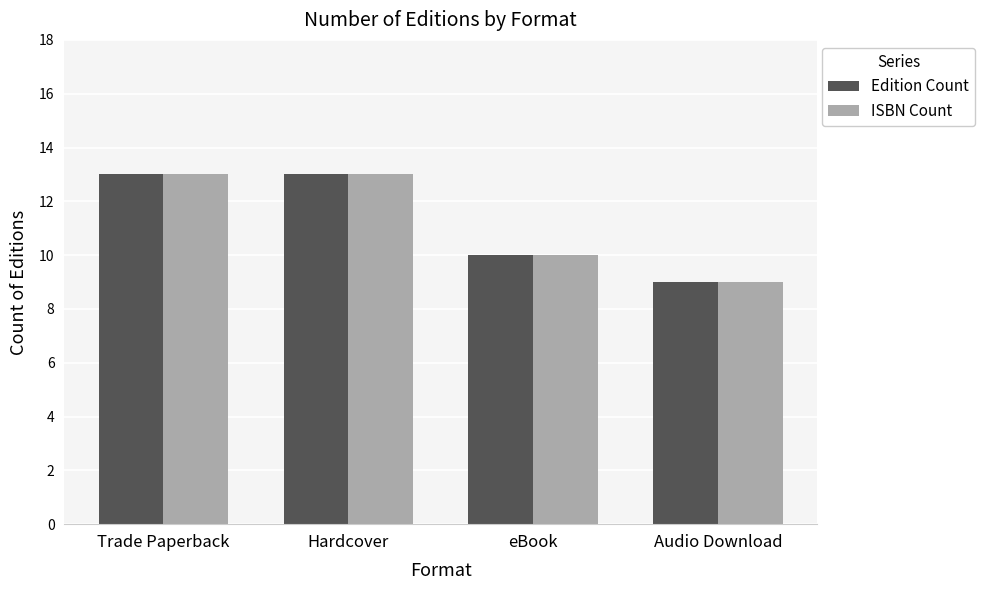

Reading right to left, extract all data points from this chart.

Edition Count: Audio Download=9	eBook=10	Hardcover=13	Trade Paperback=13
ISBN Count: Audio Download=9	eBook=10	Hardcover=13	Trade Paperback=13